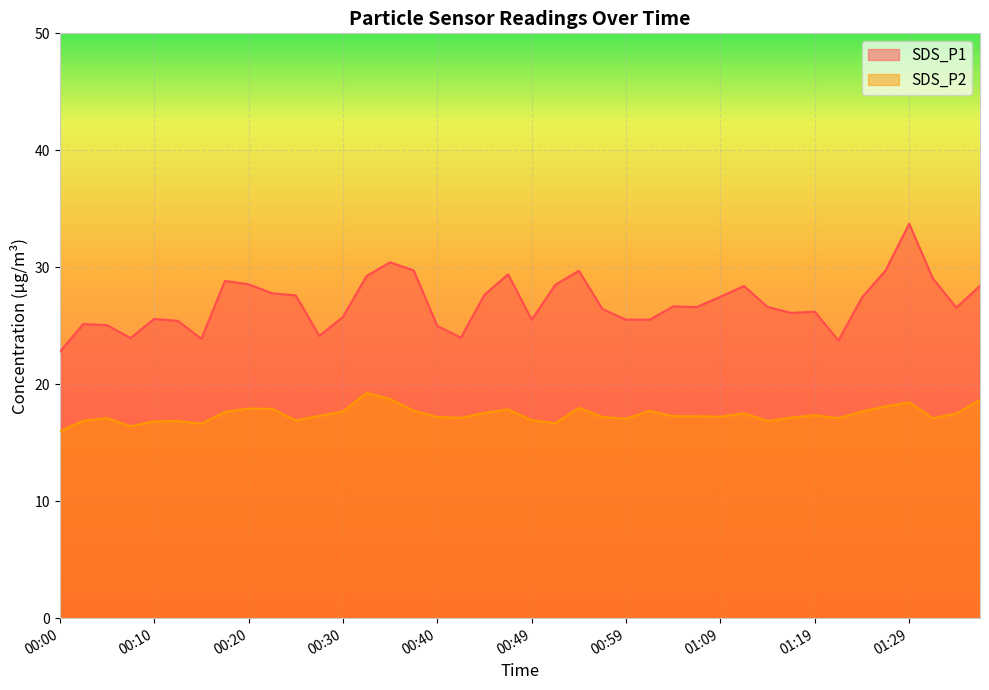

True or false: SDS_P1 has a value of 55.0 at 01:29.

False